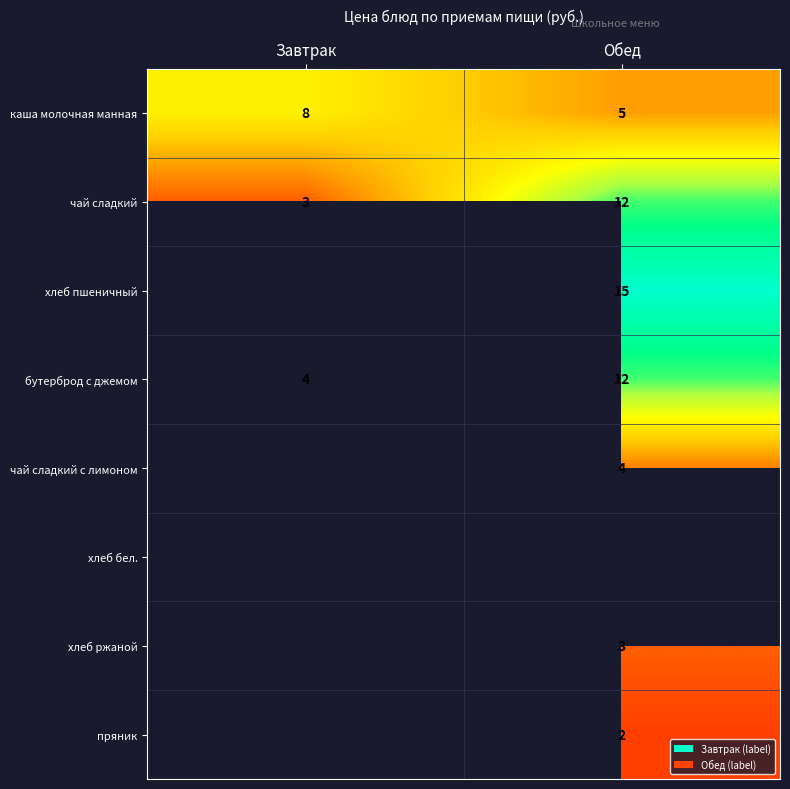

How many series are shown in this chart?

8